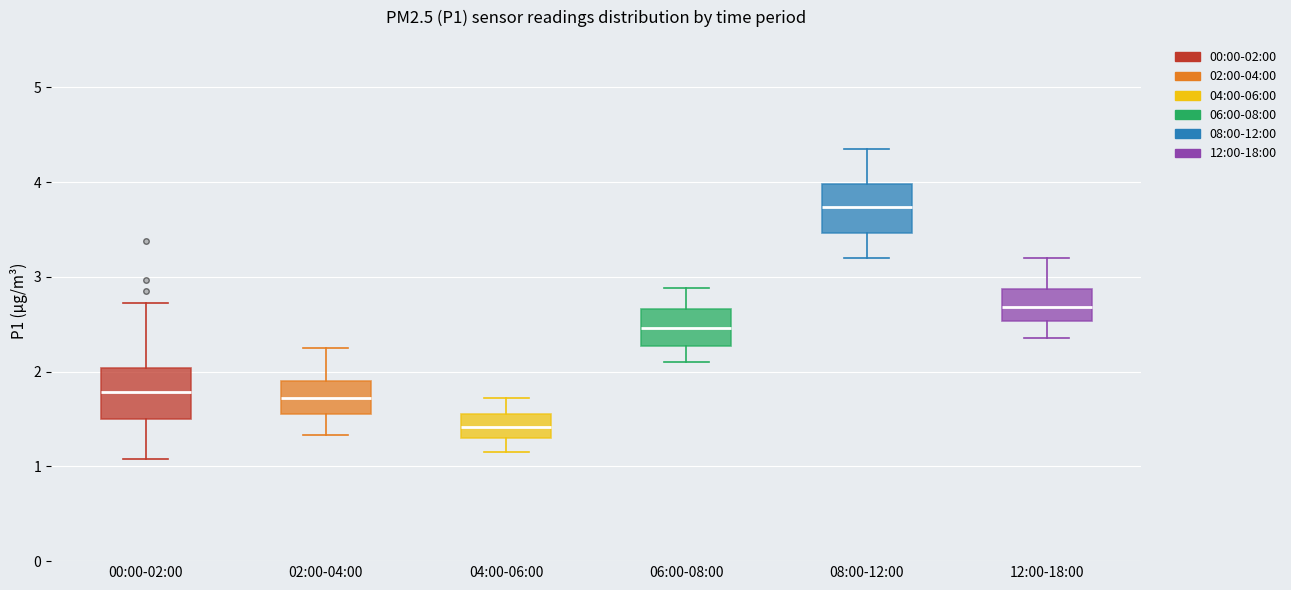

Where is the lower edge of the box for 08:00-12:00 on the y-axis? The values are not printed on the chart, so give them approximately, as read against the axis.

3.5